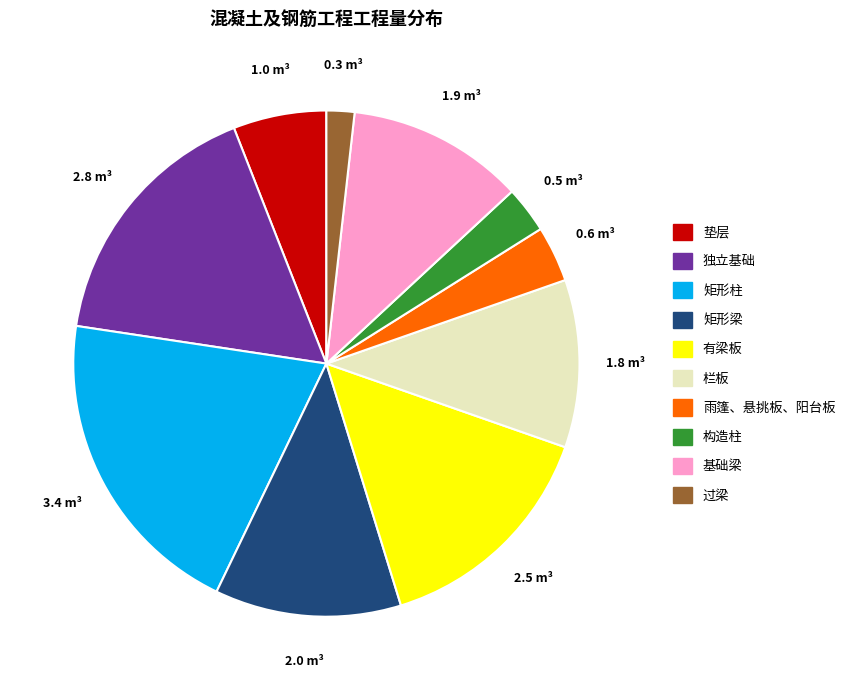

How many slices are in this pie chart?

10